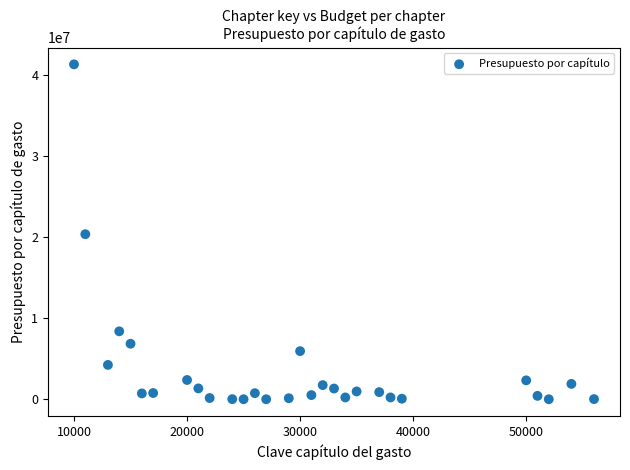

What is the range of Y values (max minus min)?

41259369.3